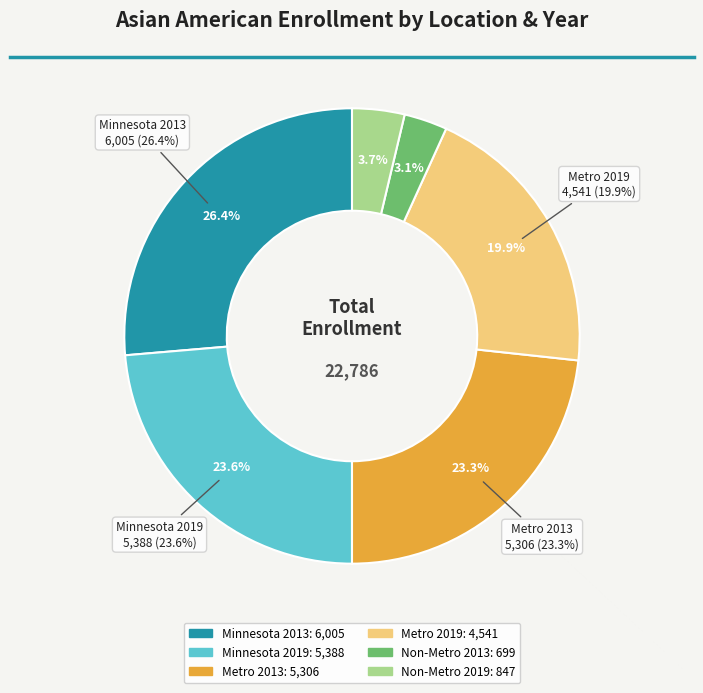

What percentage is the Metro 2013 slice, to the nearest percent?

23%